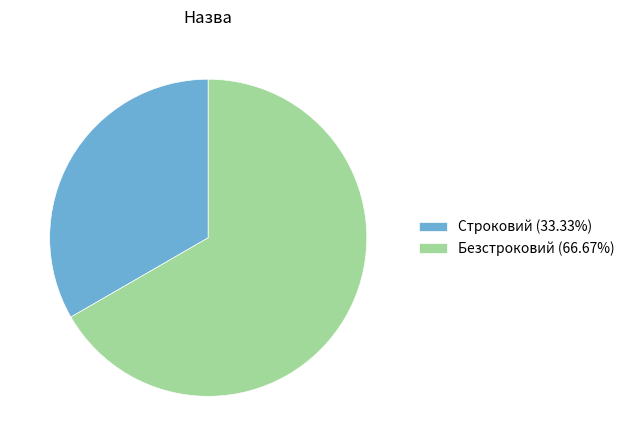

Is there a majority slice in this chart?

Yes